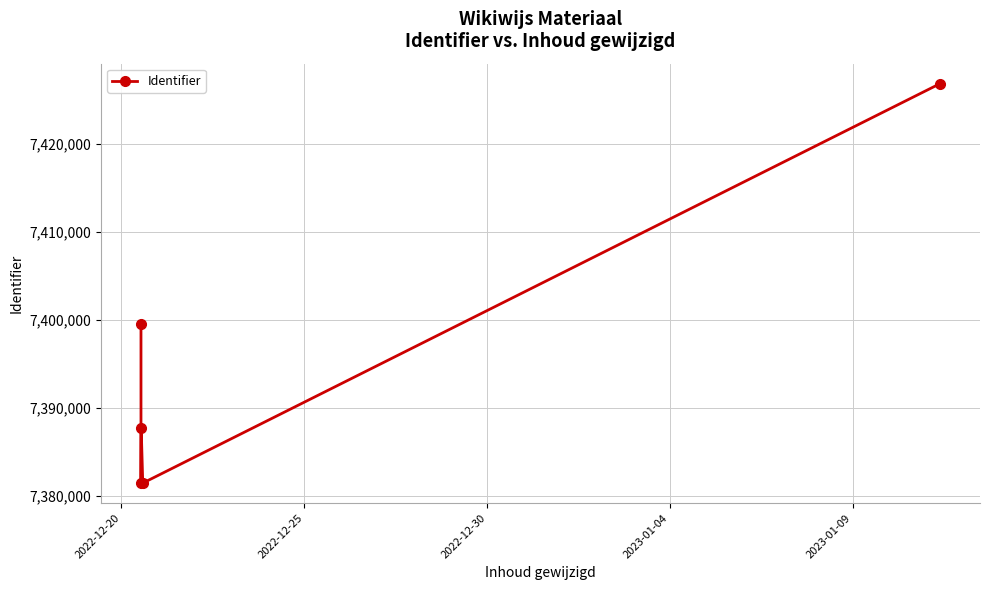

What is the difference between the maximum and second lowest values?

45318